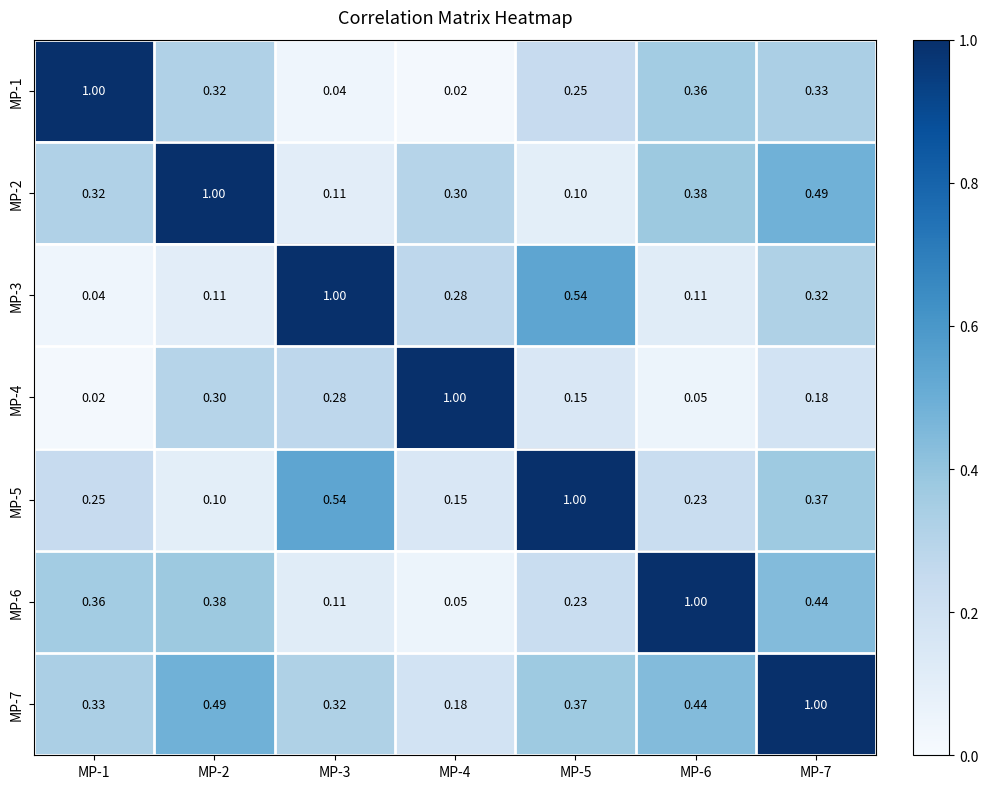

At how many categories does at least one series exceed 0?

7